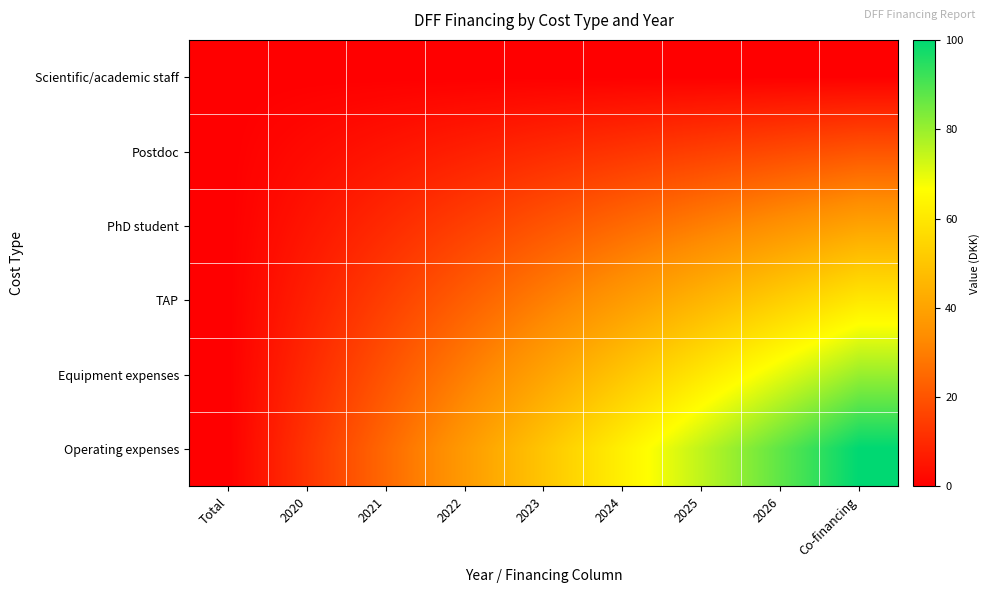

Rank the series by their average value, from highest to lowest.

Operating expenses, Equipment expenses, TAP, PhD student, Postdoc, Scientific/academic staff